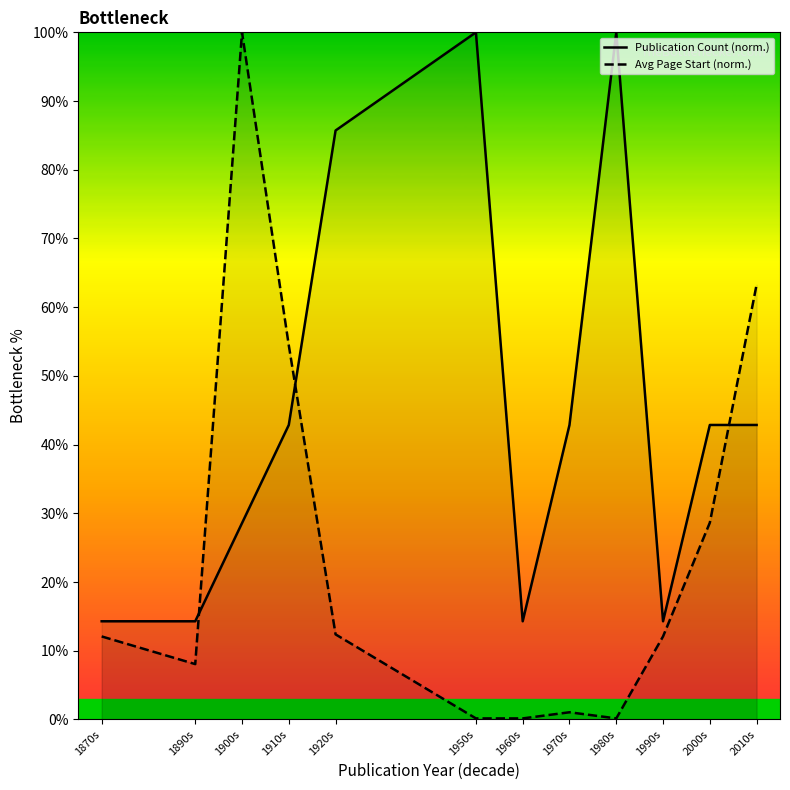

Where is the first local minimum for Avg Page Start (norm.)?

1890s